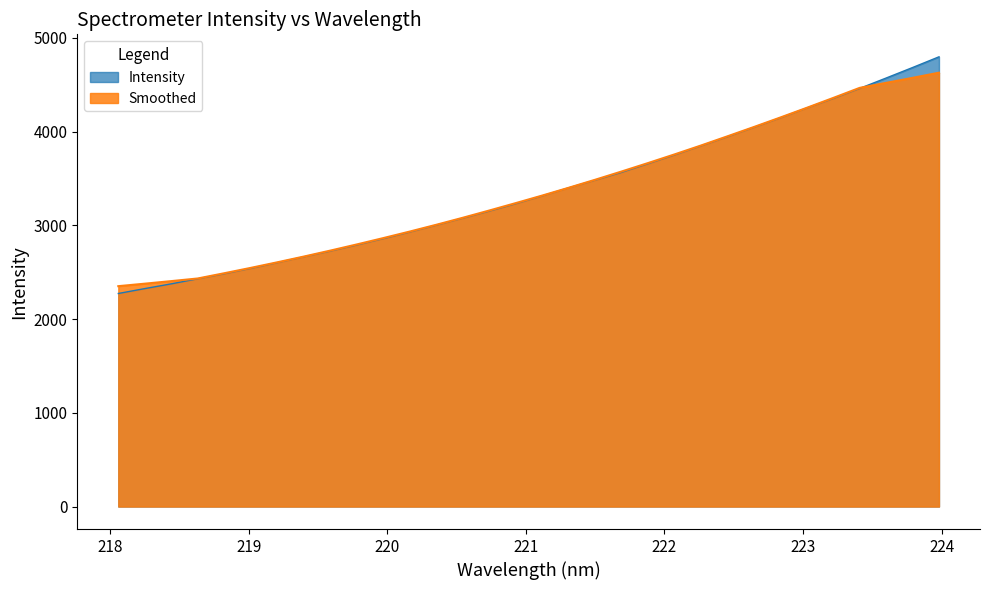

At which label is the value closest to 3536?

221.6902